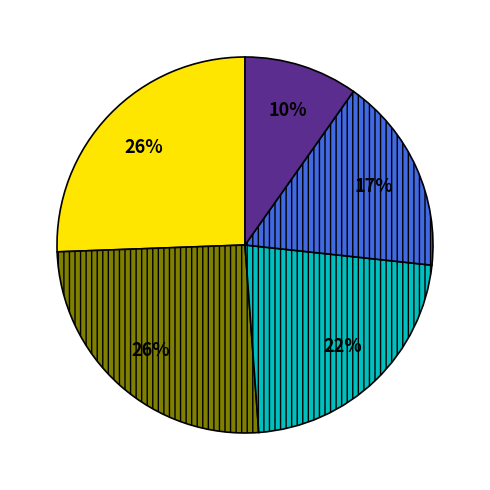

To the nearest percent, what is the difference between the largest and smallest slice percentages?

16%